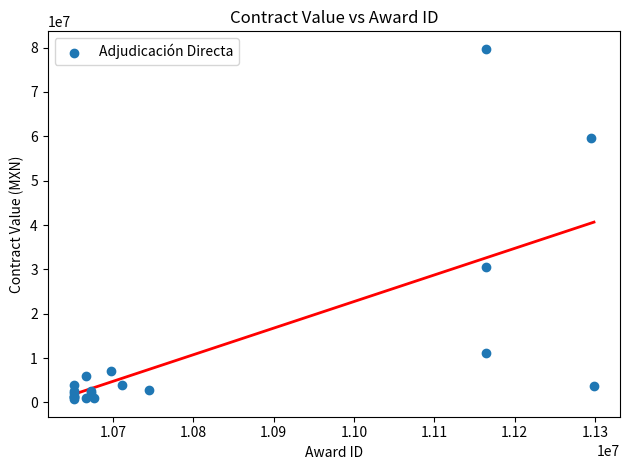

What Y value in the scatter plot is closest to 40223785?

30499863.8